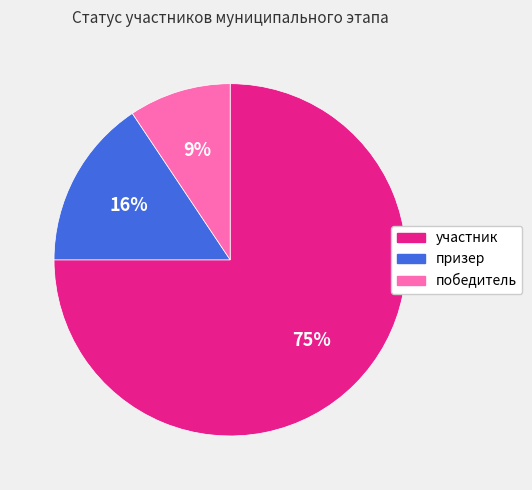

How many segments does this pie chart have?

3